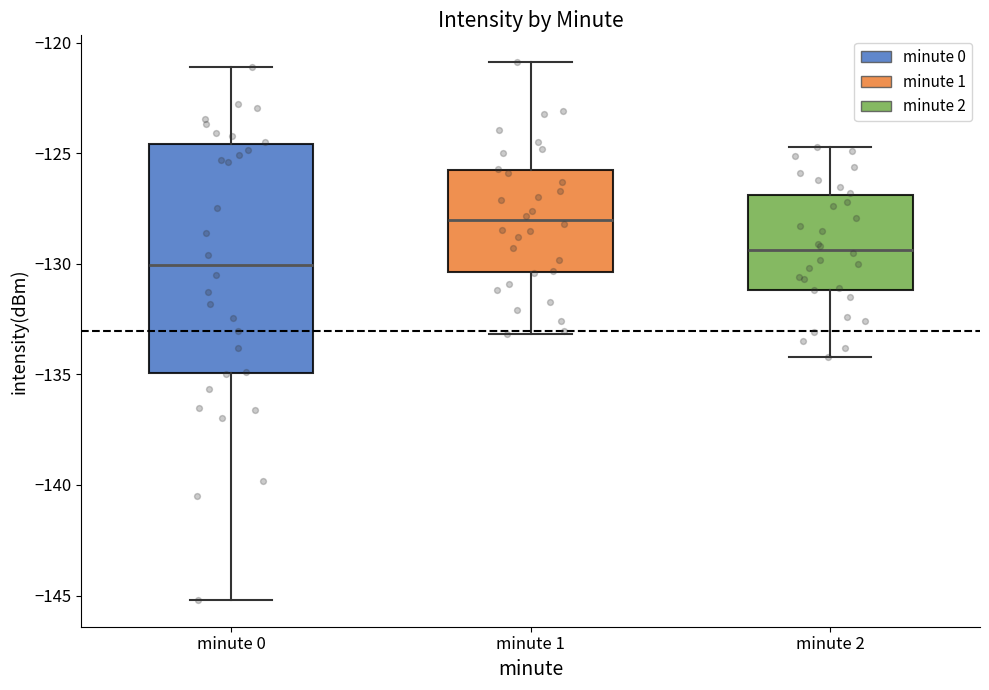

Which box is the tallest, from its lower edge to its upper edge?

minute 0